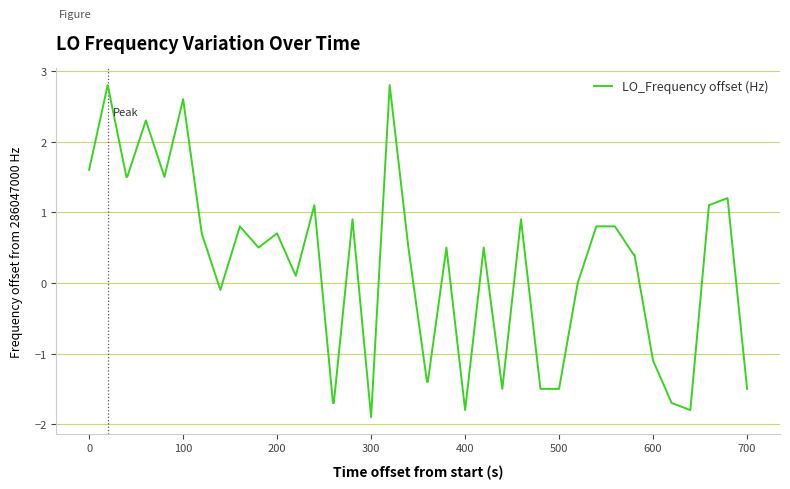

What is the minimum value shown in the chart?

-1.9